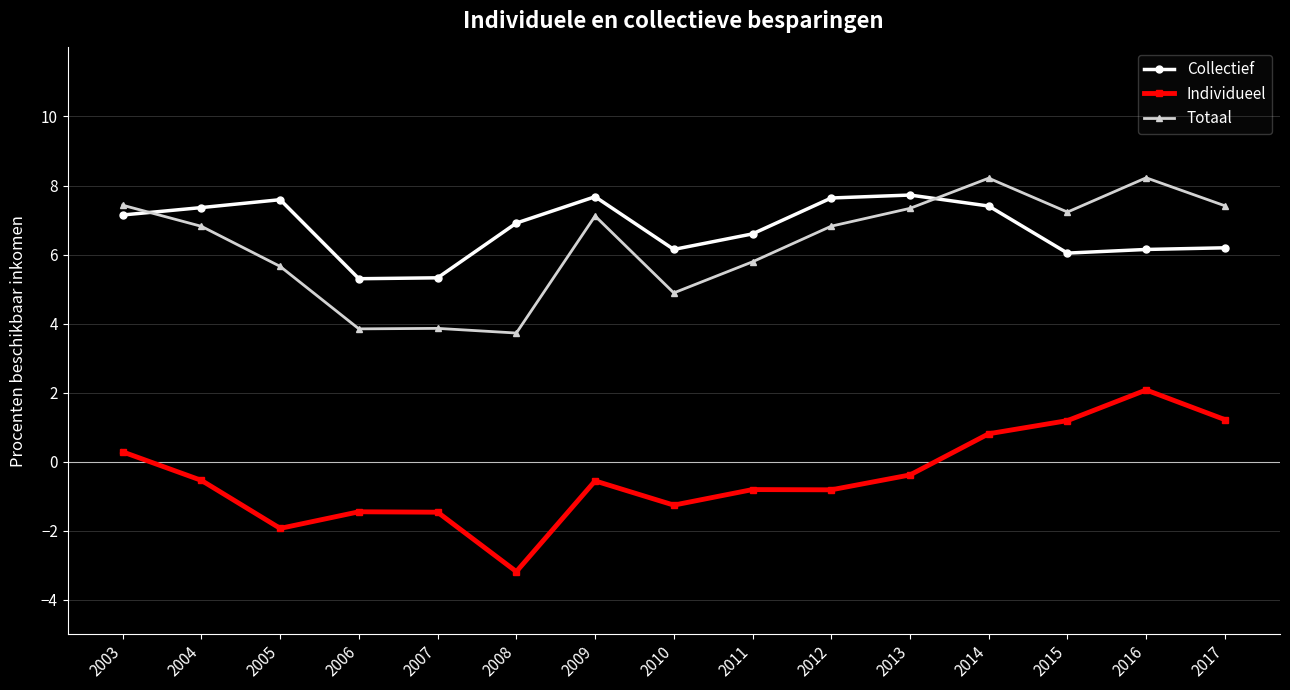

True or false: Individueel has a value of 1.2 at 2015.

True